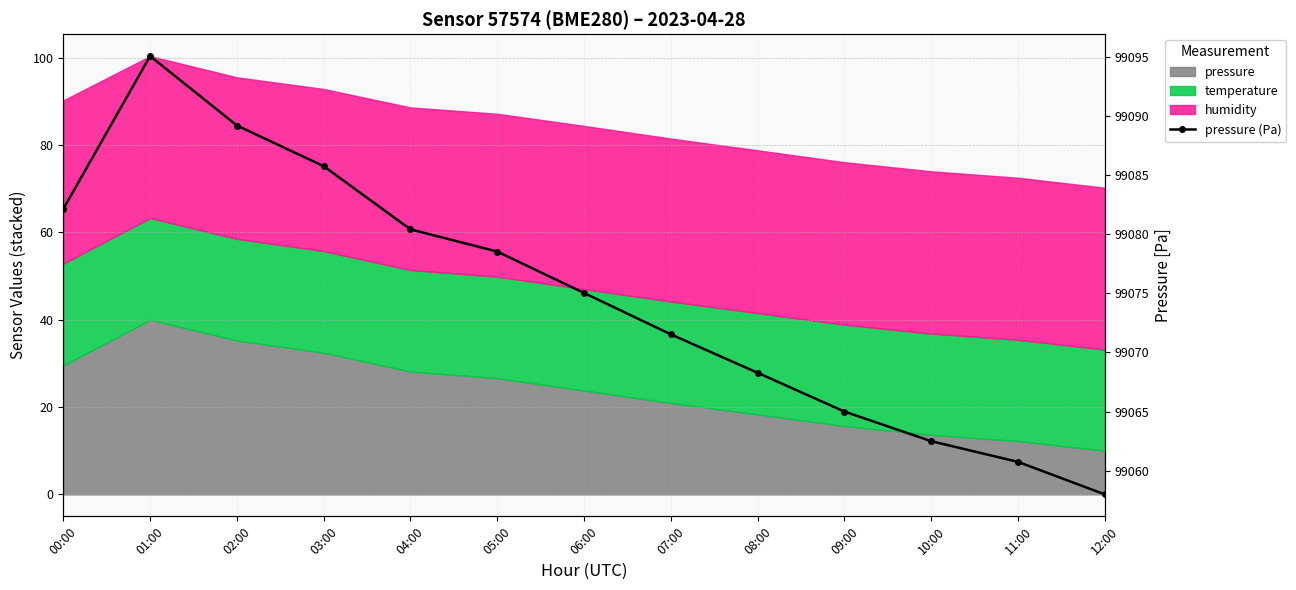

Reading right to left, what are all the values shown in this chart?

99058.0	99060.8	99062.5	99065.0	99068.3	99071.5	99075.0	99078.5	99080.4	99085.8	99089.2	99095.1	99082.1